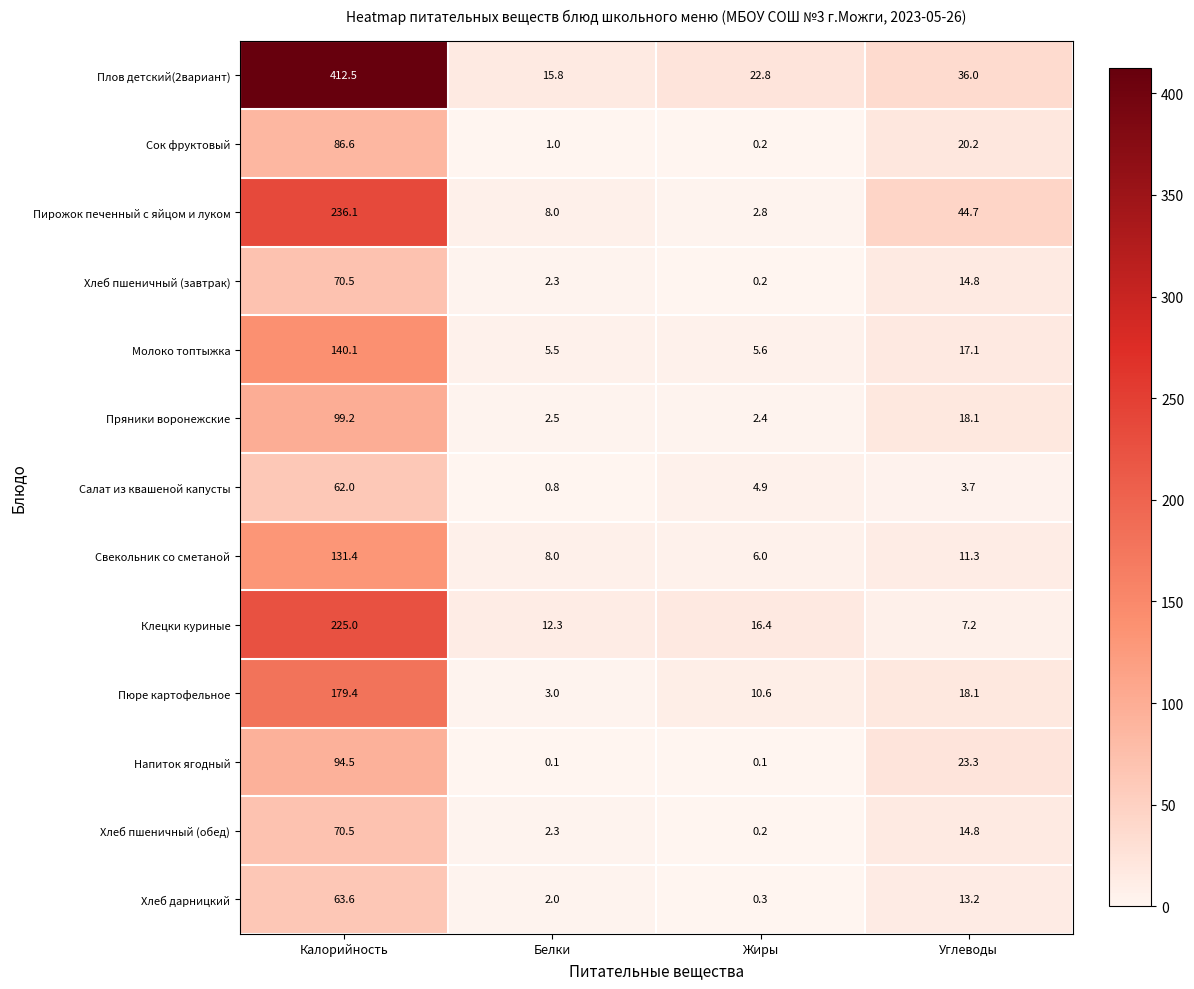

Count the number of data series in this chart.

13